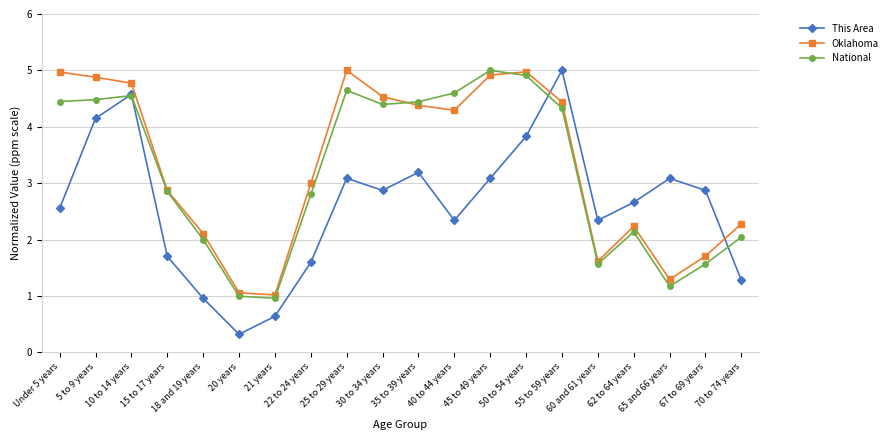

Reading right to left, transcribe all the data shown in this chart.

This Area: 70 to 74 years=1.3	67 to 69 years=2.9	65 and 66 years=3.1	62 to 64 years=2.7	60 and 61 years=2.3	55 to 59 years=5.0	50 to 54 years=3.8	45 to 49 years=3.1	40 to 44 years=2.3	35 to 39 years=3.2	30 to 34 years=2.9	25 to 29 years=3.1	22 to 24 years=1.6	21 years=0.6	20 years=0.3	18 and 19 years=1.0	15 to 17 years=1.7	10 to 14 years=4.6	5 to 9 years=4.1	Under 5 years=2.6
Oklahoma: 70 to 74 years=2.3	67 to 69 years=1.7	65 and 66 years=1.3	62 to 64 years=2.2	60 and 61 years=1.6	55 to 59 years=4.4	50 to 54 years=5.0	45 to 49 years=4.9	40 to 44 years=4.3	35 to 39 years=4.4	30 to 34 years=4.5	25 to 29 years=5.0	22 to 24 years=3.0	21 years=1.0	20 years=1.1	18 and 19 years=2.1	15 to 17 years=2.9	10 to 14 years=4.8	5 to 9 years=4.9	Under 5 years=5.0
National: 70 to 74 years=2.0	67 to 69 years=1.6	65 and 66 years=1.2	62 to 64 years=2.1	60 and 61 years=1.6	55 to 59 years=4.3	50 to 54 years=4.9	45 to 49 years=5.0	40 to 44 years=4.6	35 to 39 years=4.4	30 to 34 years=4.4	25 to 29 years=4.6	22 to 24 years=2.8	21 years=1.0	20 years=1.0	18 and 19 years=2.0	15 to 17 years=2.9	10 to 14 years=4.6	5 to 9 years=4.5	Under 5 years=4.4